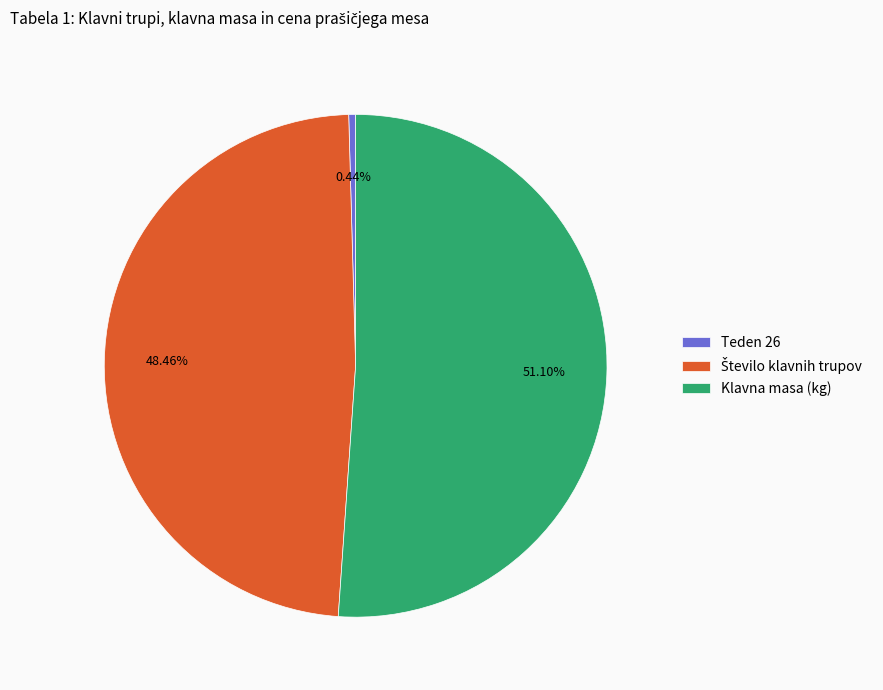

Count the number of slices in the pie.

3